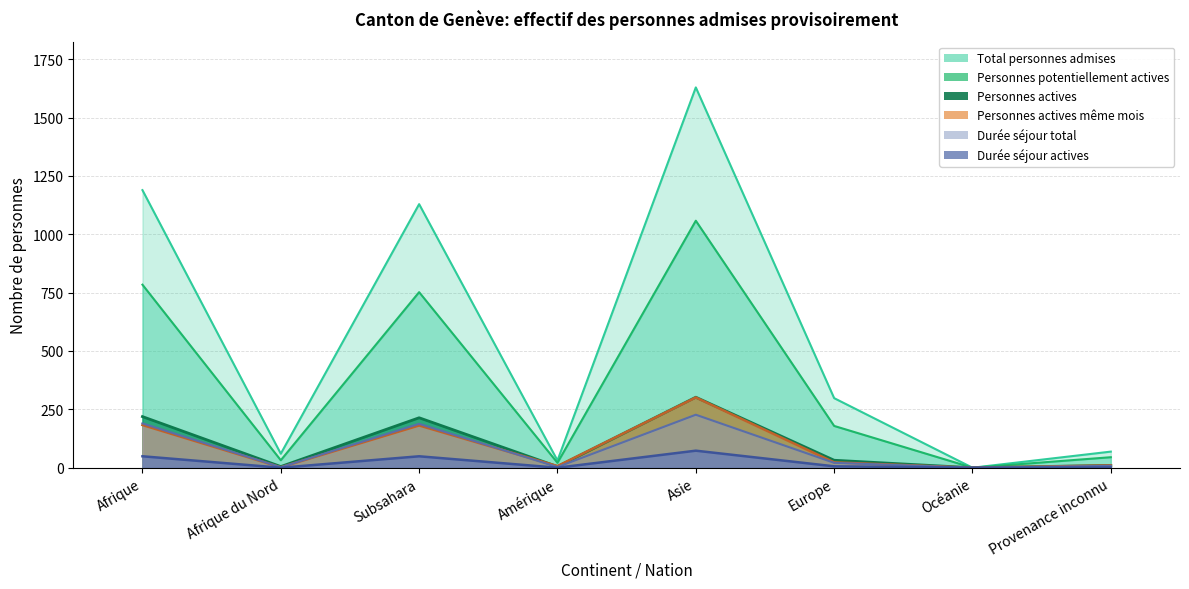

Reading left to right, transcribe all the data shown in this chart.

Total personnes admises: 1189	60	1129	31	1629	298	0	69
Personnes potentiellement actives: 784	32	752	21	1058	179	0	45
Personnes actives: 219	5	214	5	302	32	0	10
Personnes actives même mois: 183	2	181	7	301	23	0	10
Durée séjour total: 190	2	188	3	227	21	0	8
Durée séjour actives: 49	0	49	0	73	6	0	1